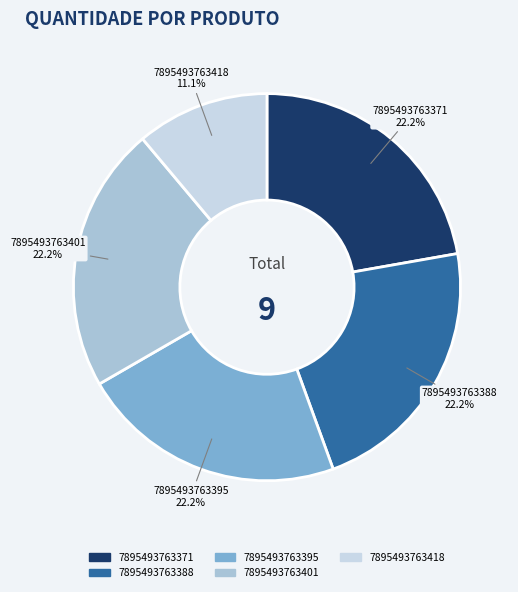

What percentage is NOT represented by 7895493763401?

77.8%